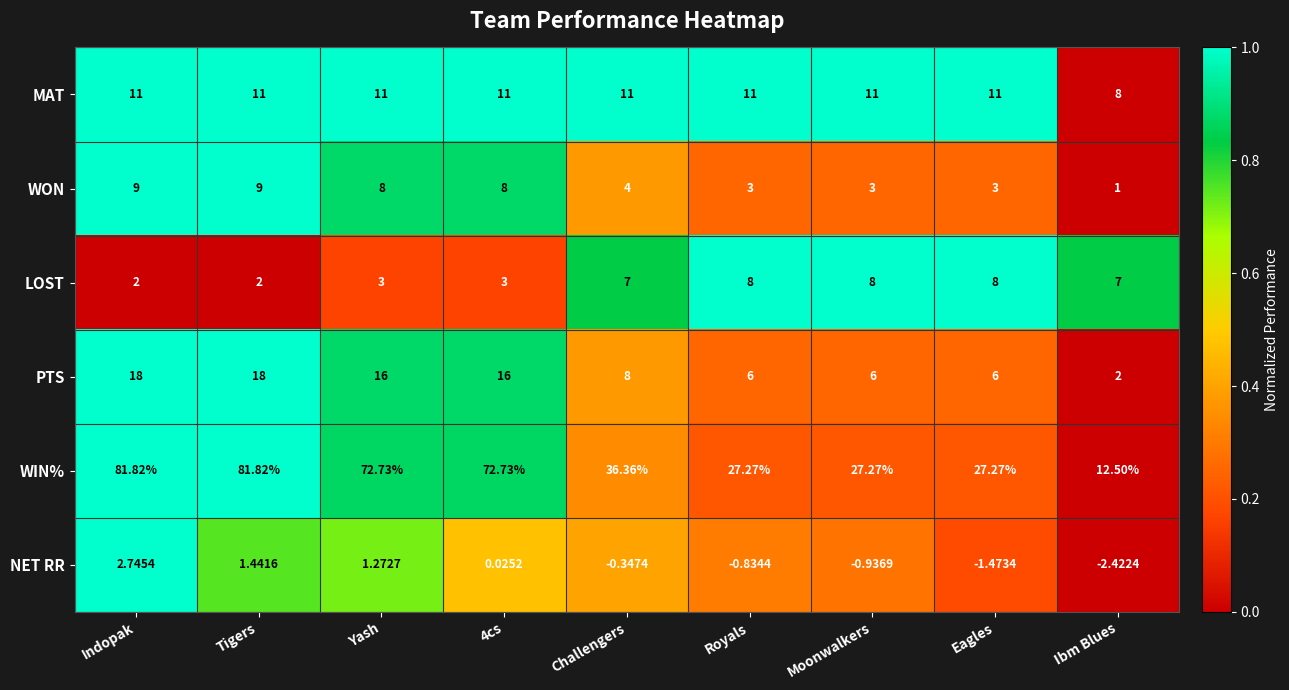

Which series has the largest total across all categories?

WIN%